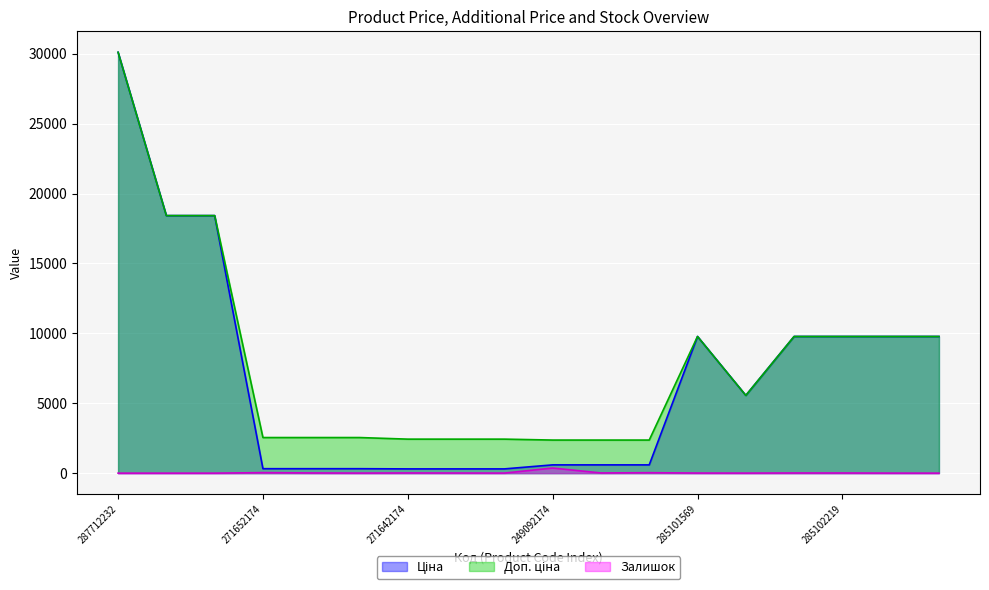

At which label does Ціна reach its minimum?

271642174